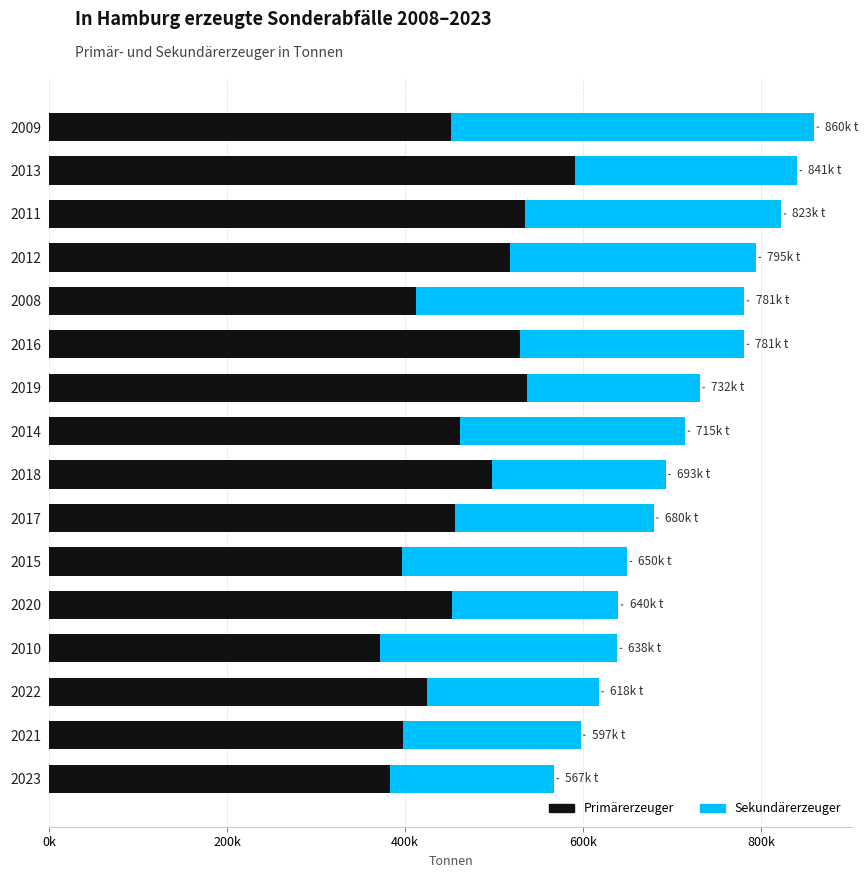

What are all the series names shown in the legend?

Primärerzeuger, Sekundärerzeuger